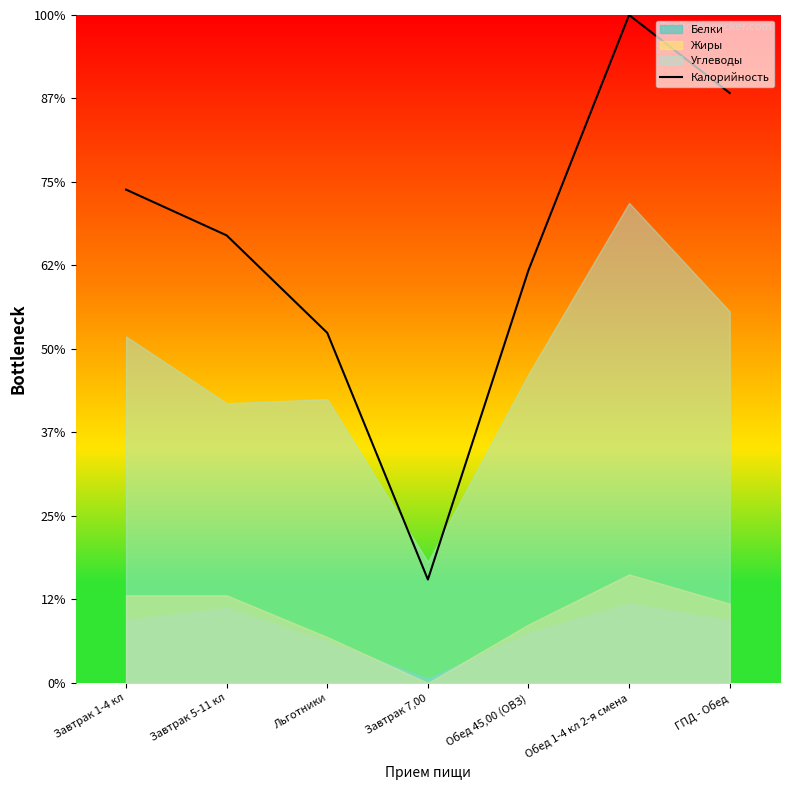

The chart shows a value of 1244.5 at ГПД - Обед. True or false?

False